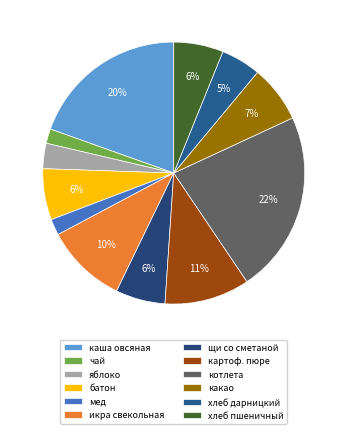

How many slices are in this pie chart?

12